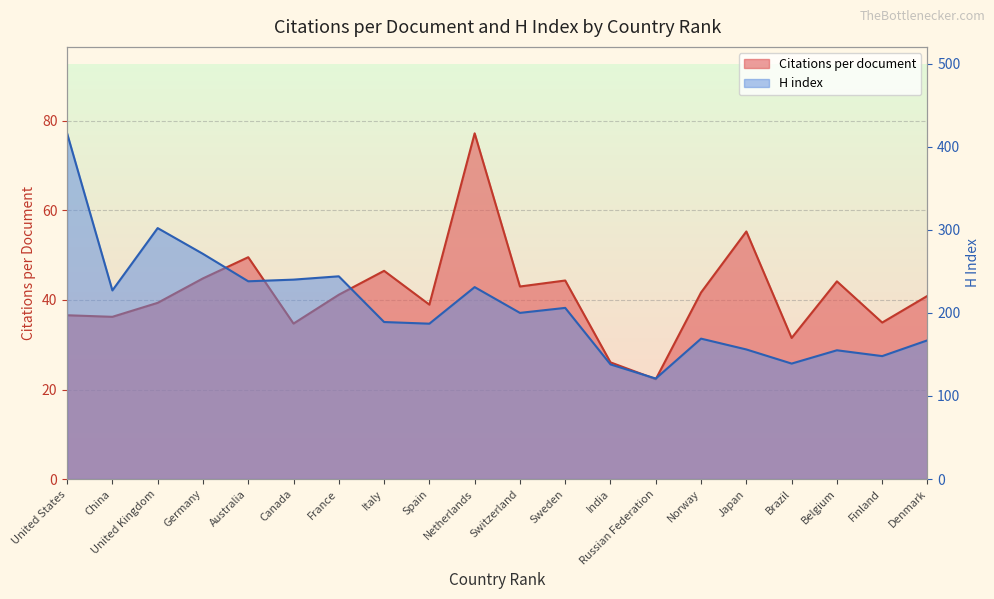

Which label corresponds to the smallest value in the chart?

Russian Federation